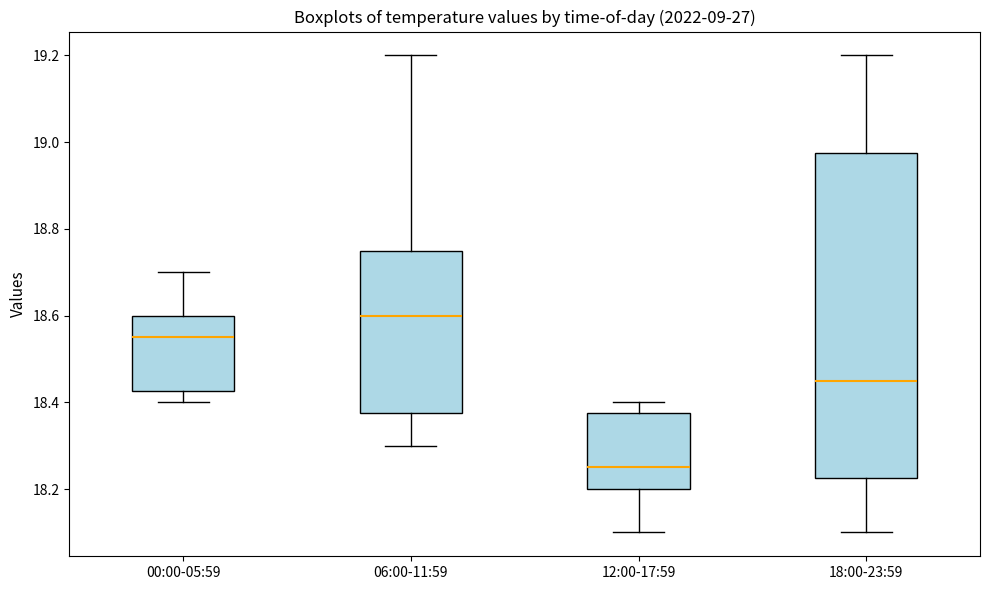

Where does the median line of the box for 12:00-17:59 sit on the y-axis? The values are not printed on the chart, so give them approximately, as read against the axis.

18.26